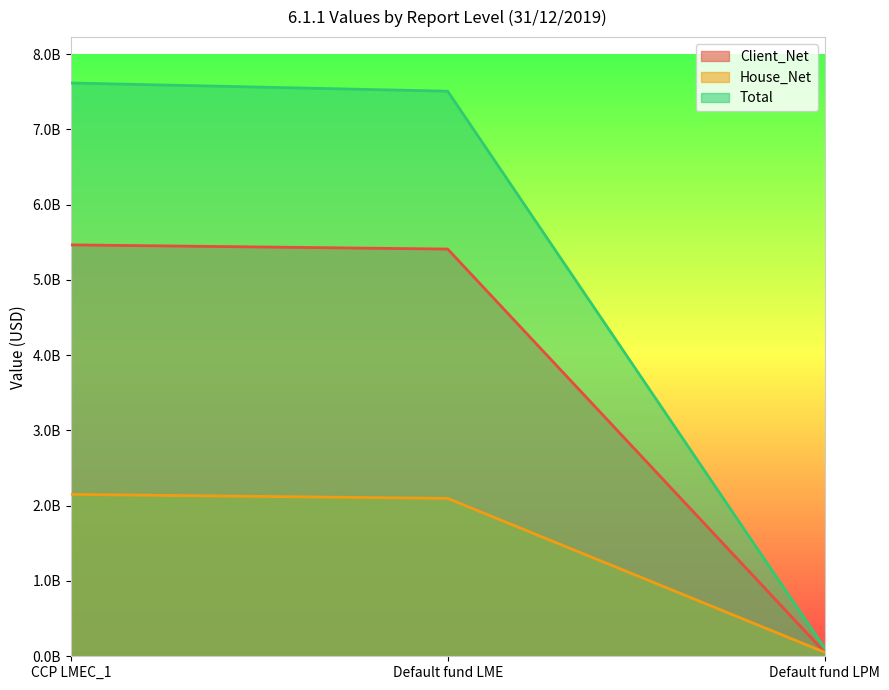

How many data points in House_Net are above 2096979342?

1